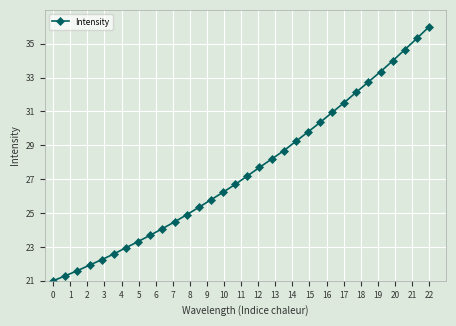

Reading left to right, extract all data points from this chart.

21.0	21.3	21.6	21.9	22.2	22.6	23.0	23.3	23.7	24.1	24.5	24.9	25.3	25.8	26.2	26.7	27.2	27.7	28.2	28.7	29.2	29.8	30.3	30.9	31.5	32.1	32.7	33.4	34.0	34.7	35.3	36.0